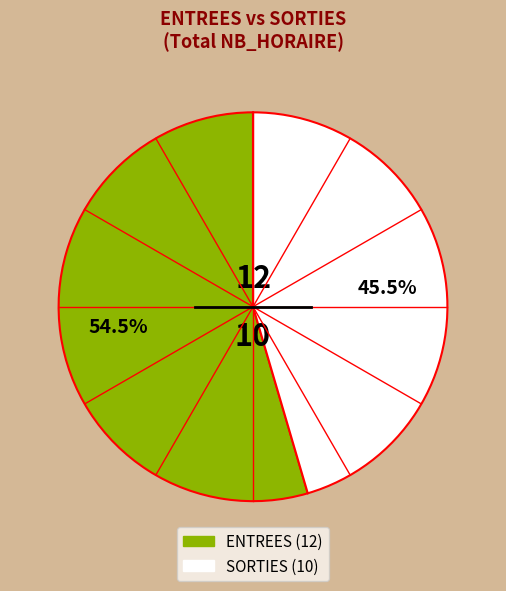

Which category has the biggest portion of the pie?

ENTREES